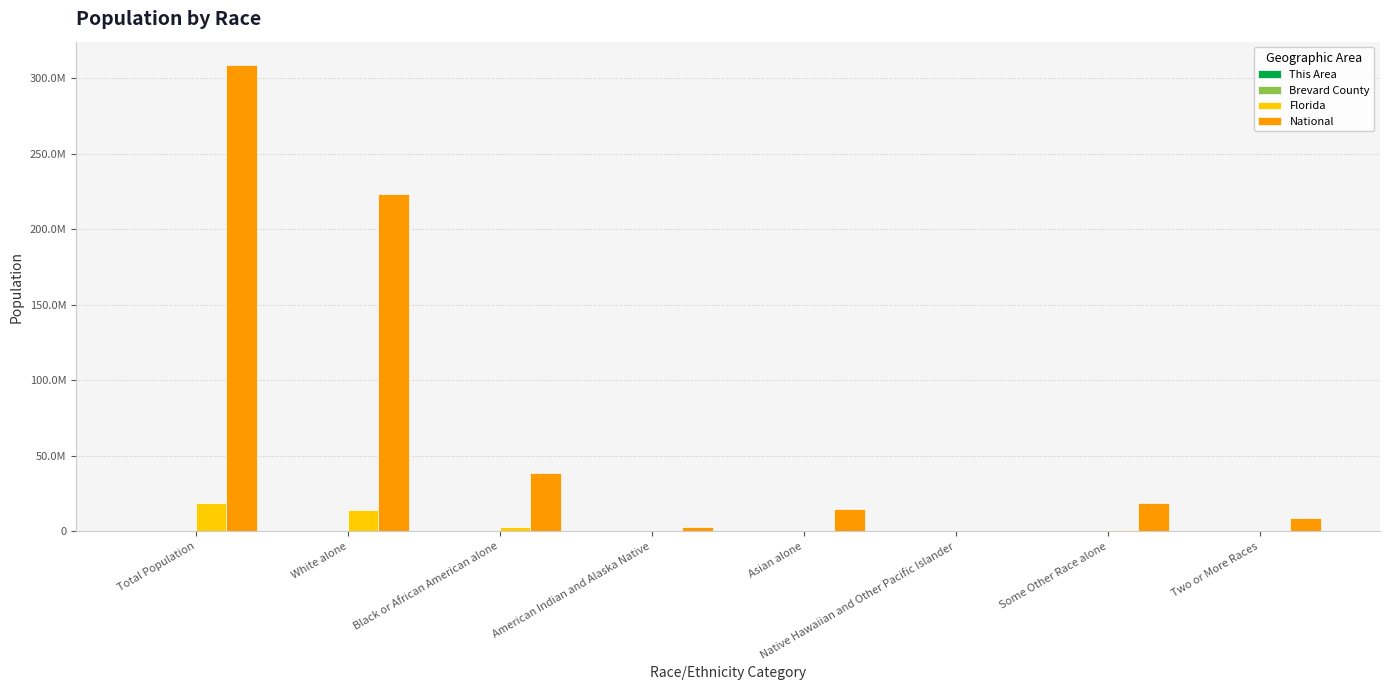

List the series in order of their peak value, highest first.

National, Florida, Brevard County, This Area